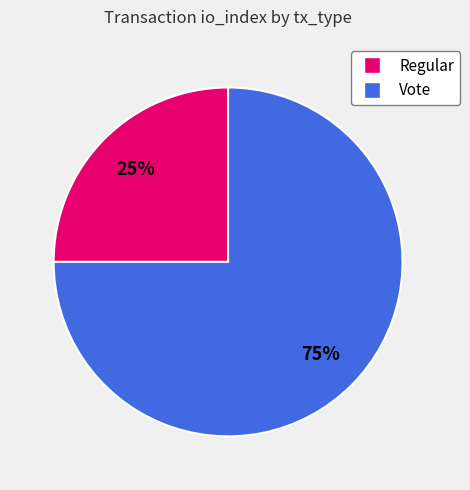

What is the ratio of the value at Regular to the value at Vote?

0.3